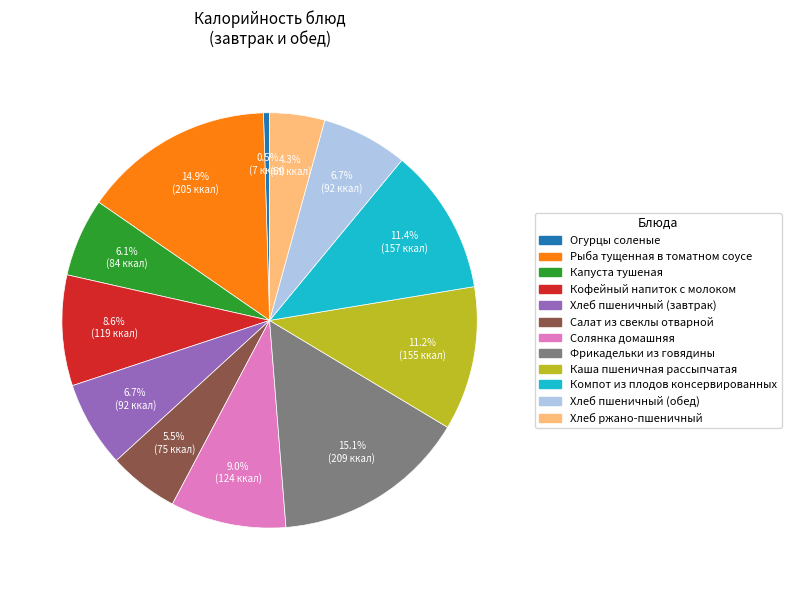

Count the number of slices in the pie.

12